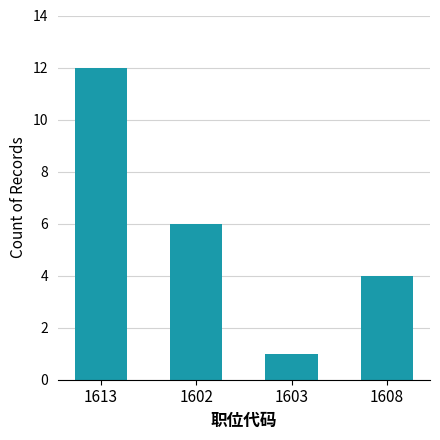

Where is the data nearest to the value 6?

1602